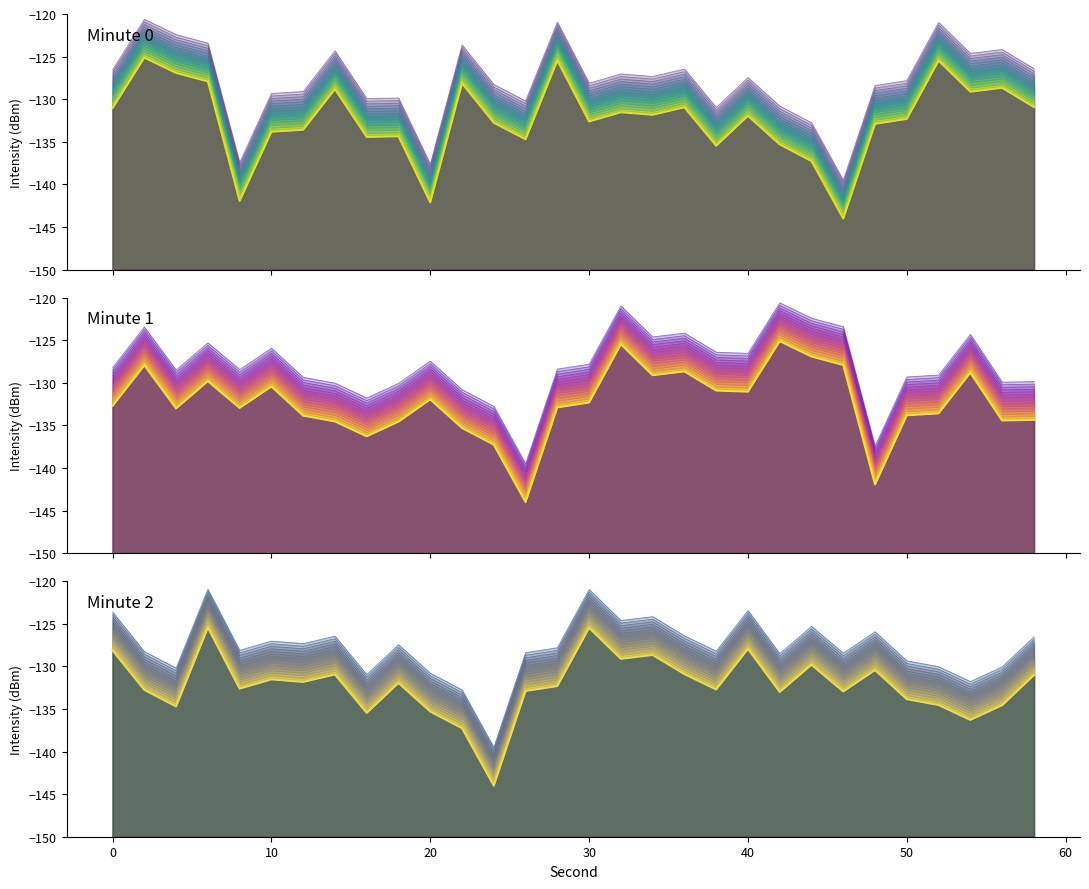

What is the difference between the maximum and minimum values in the intensity_min0 series?

18.9